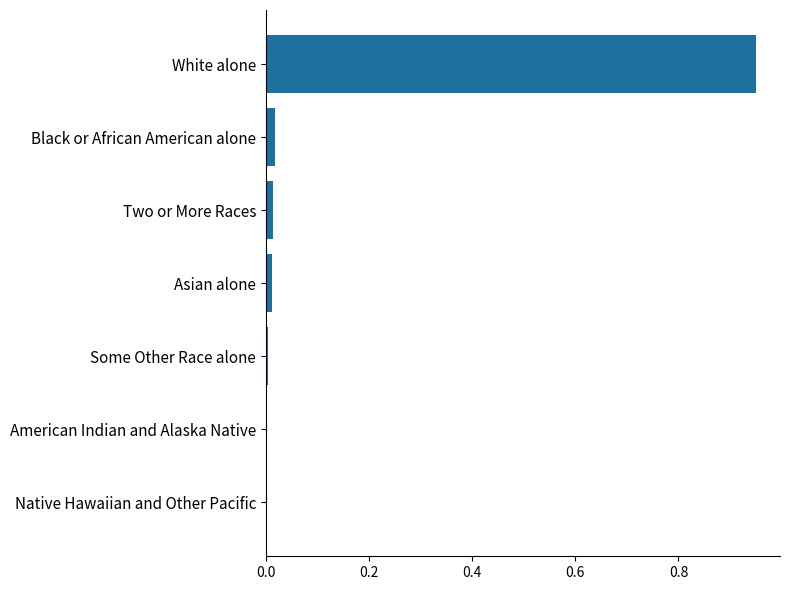

Which has a higher value, White alone or Native Hawaiian and Other Pacific?

White alone